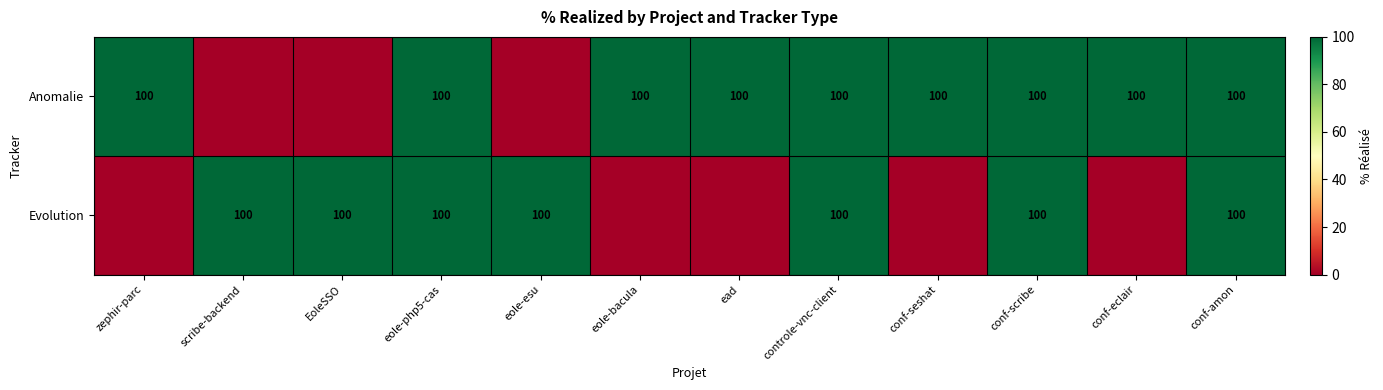

The value of Anomalie at eole-php5-cas is 100. True or false?

True